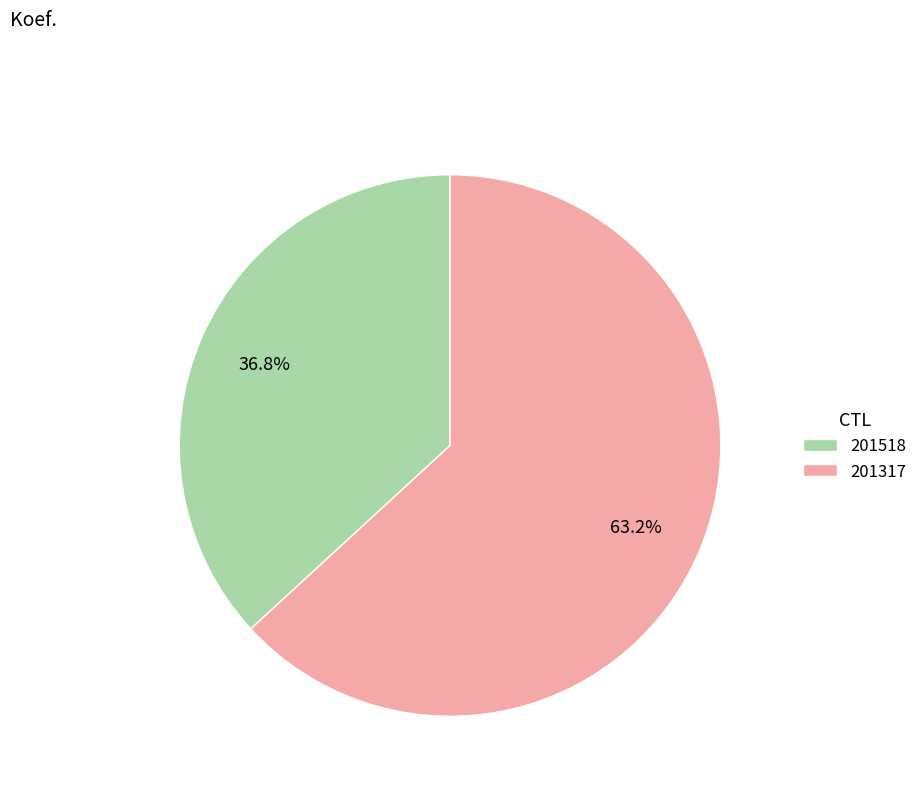

How much of the chart is everything except 201317?

36.8%